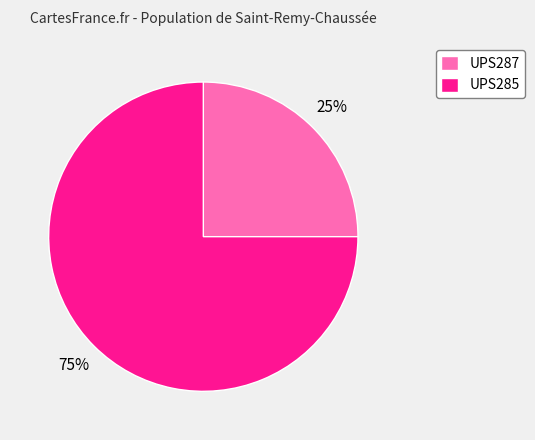

How many segments does this pie chart have?

2